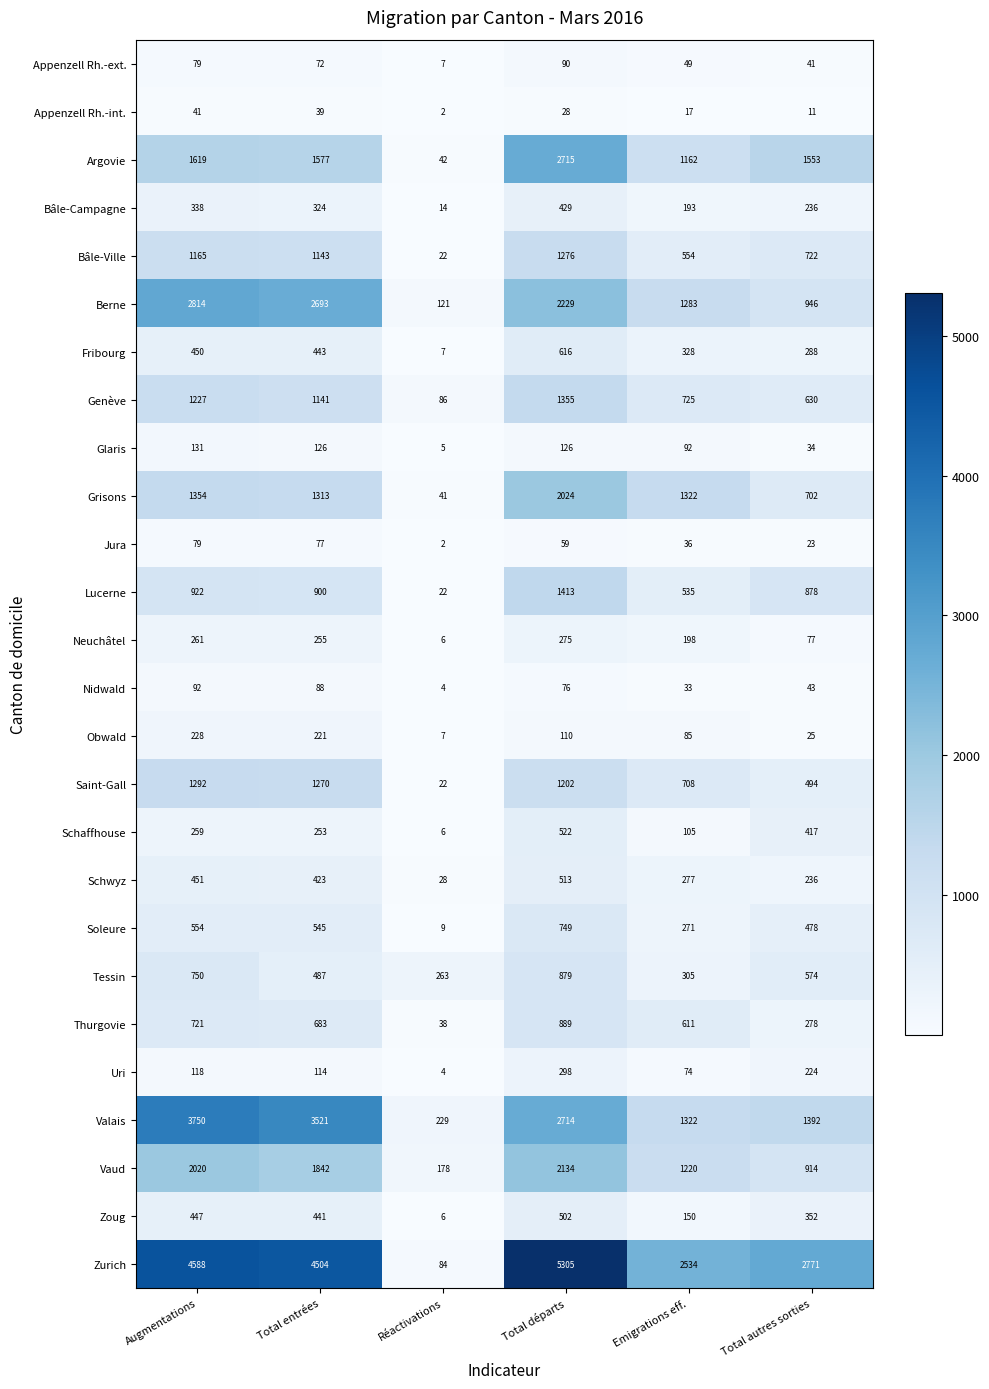

What is the sum of all Fribourg values?

2132